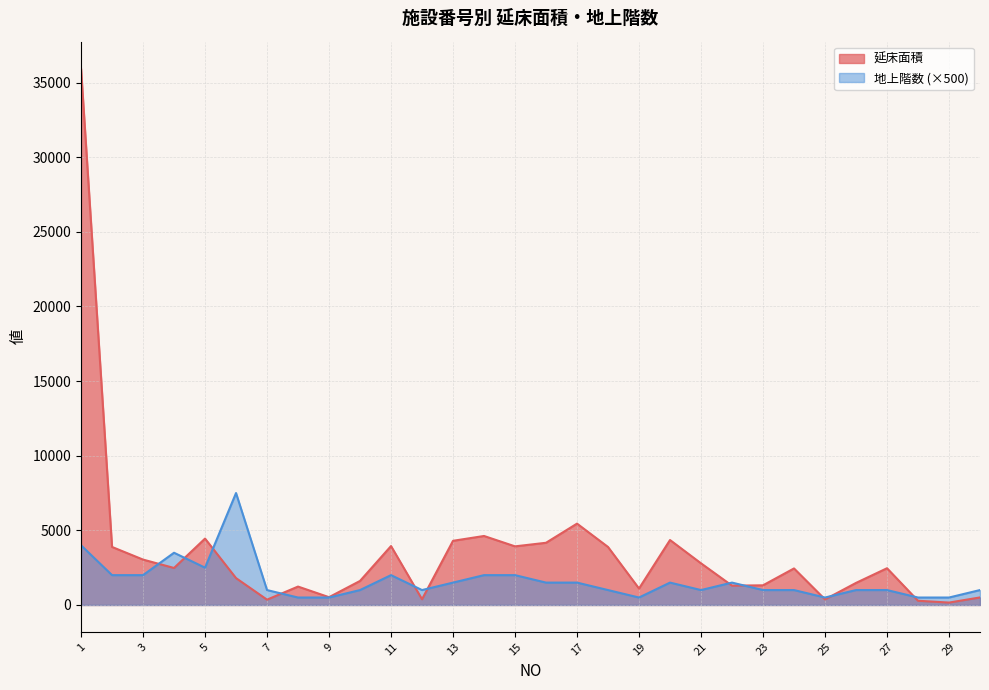

At 15, list the series in order from smallest to largest.

地上階数 (×500), 延床面積